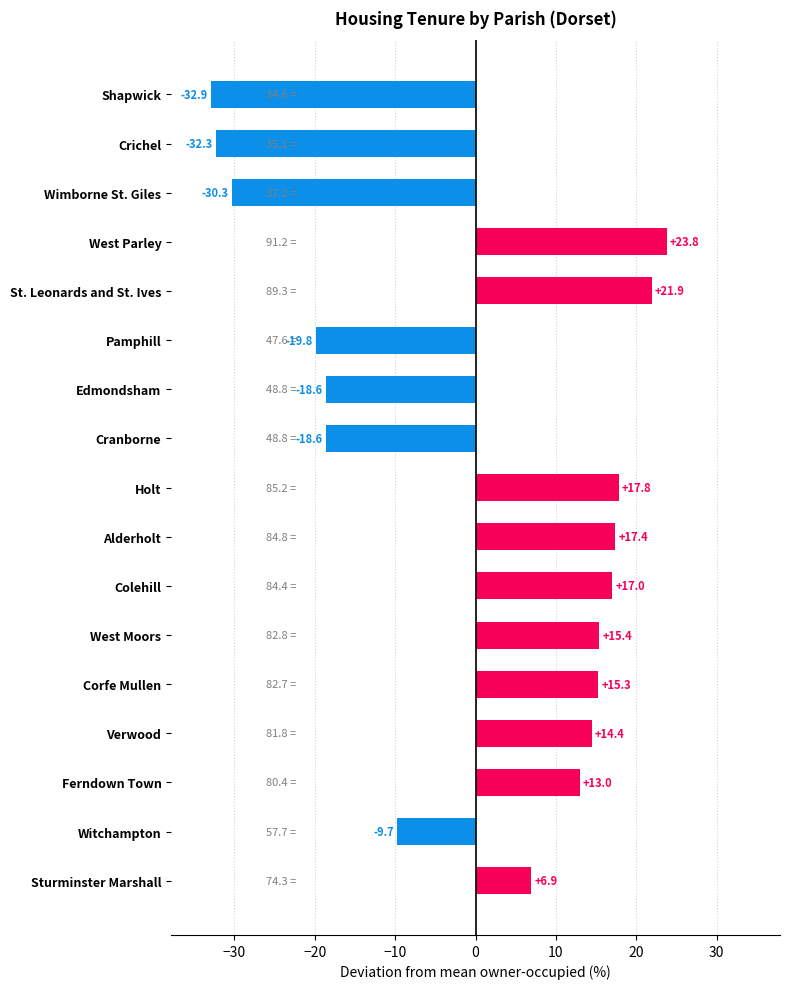

How many positive values are there?

10